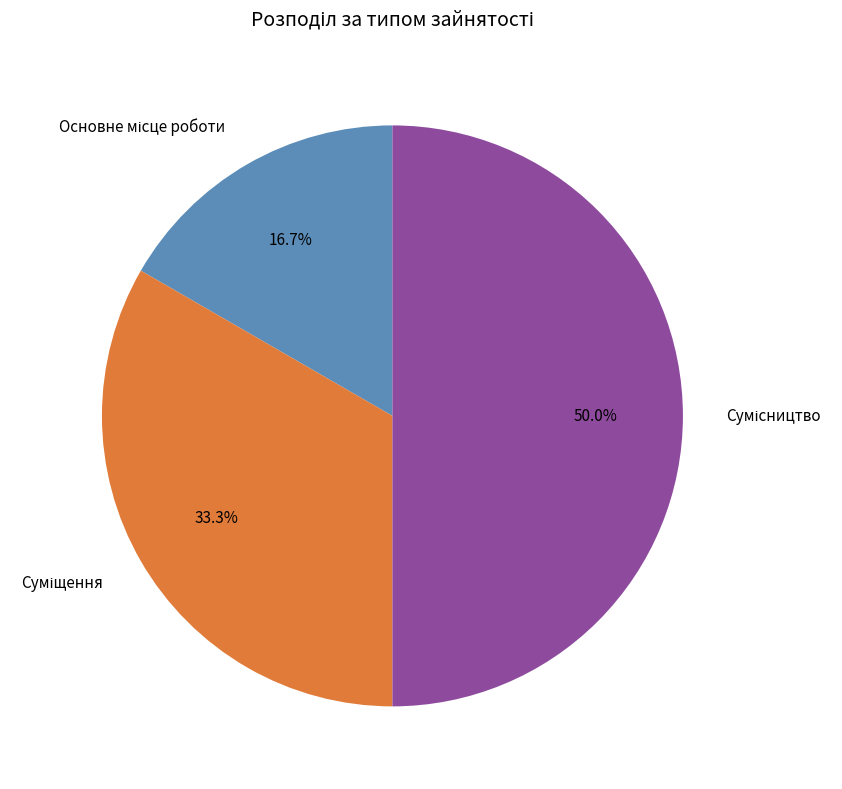

How much of the chart is everything except Сумісництво?

50.0%